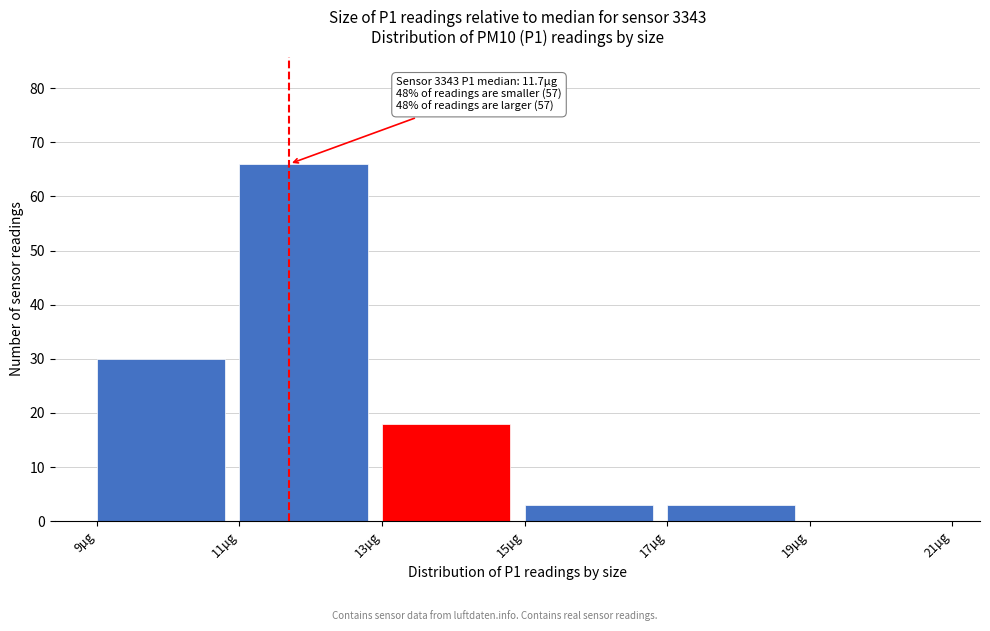

Which range on the x-axis has the tallest bar?

11 to 13